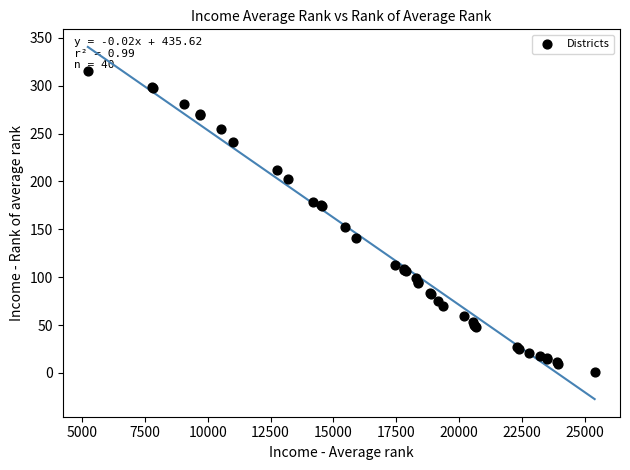

What Y value in the scatter plot is closest to 158?

152